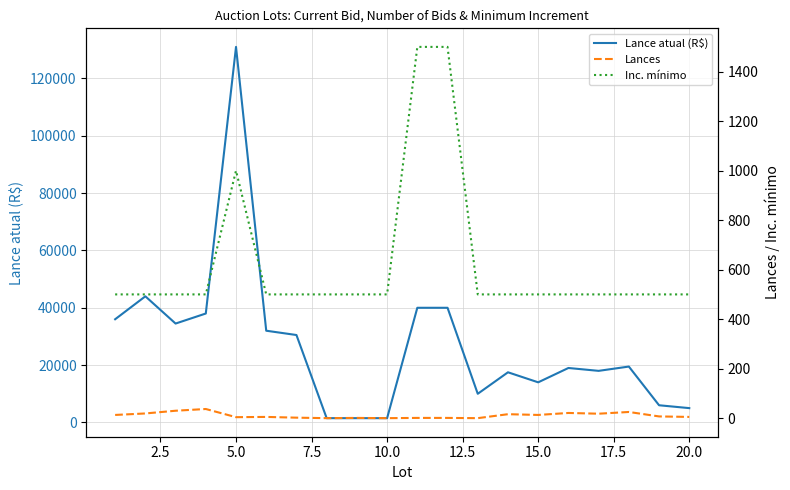

Which series has the largest range (max minus min)?

Lance atual (R$)